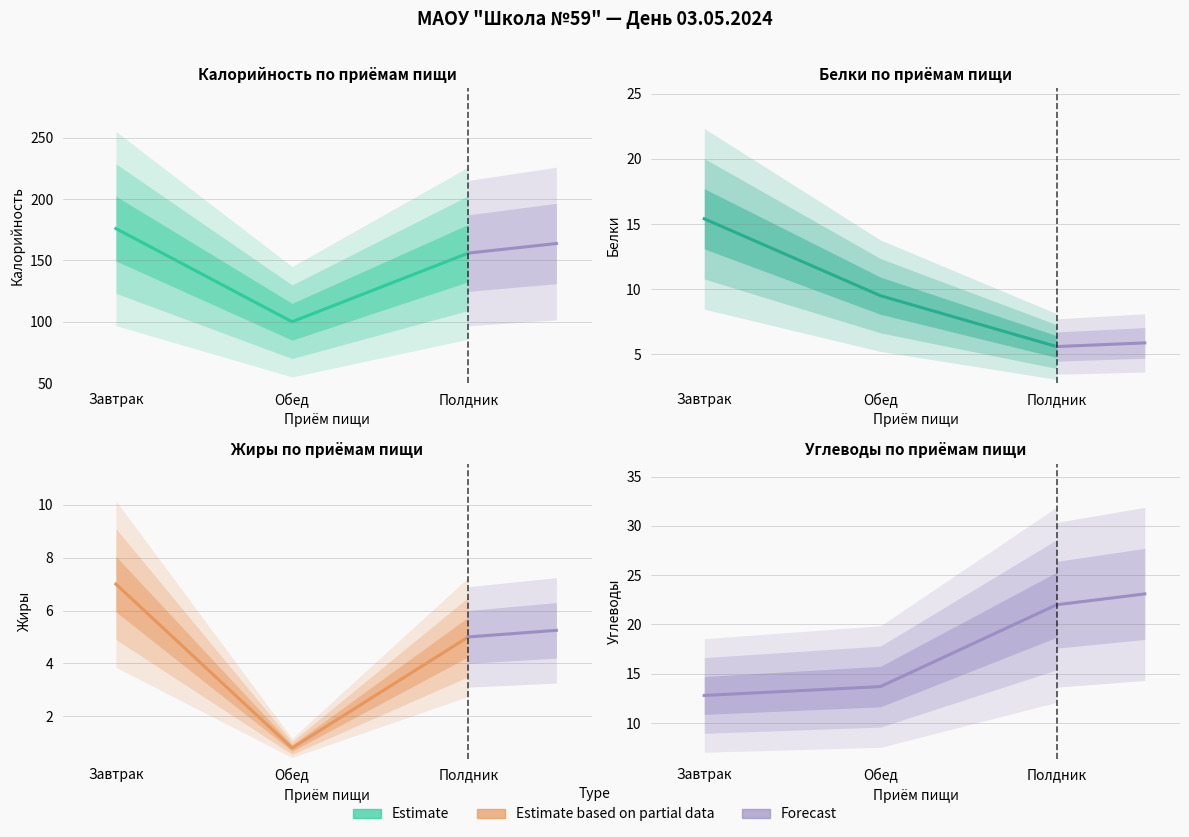

The value of Калорийность at Завтрак is 54.9. True or false?

False